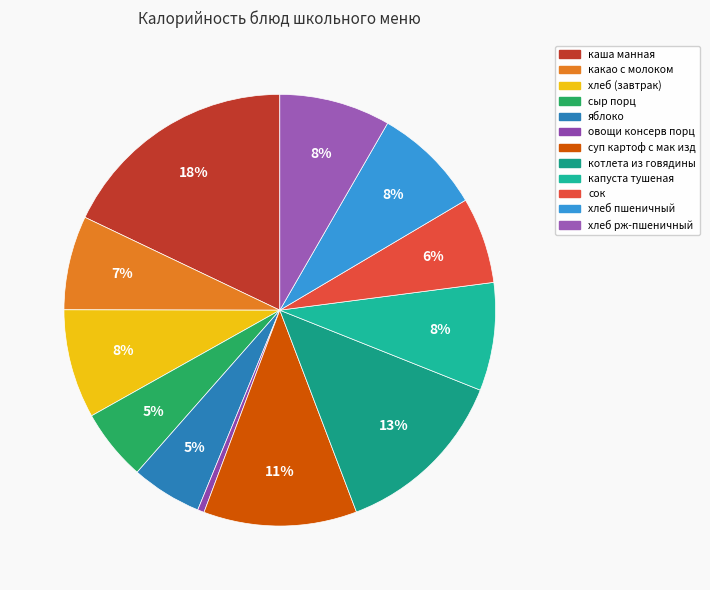

Count the number of slices in the pie.

12